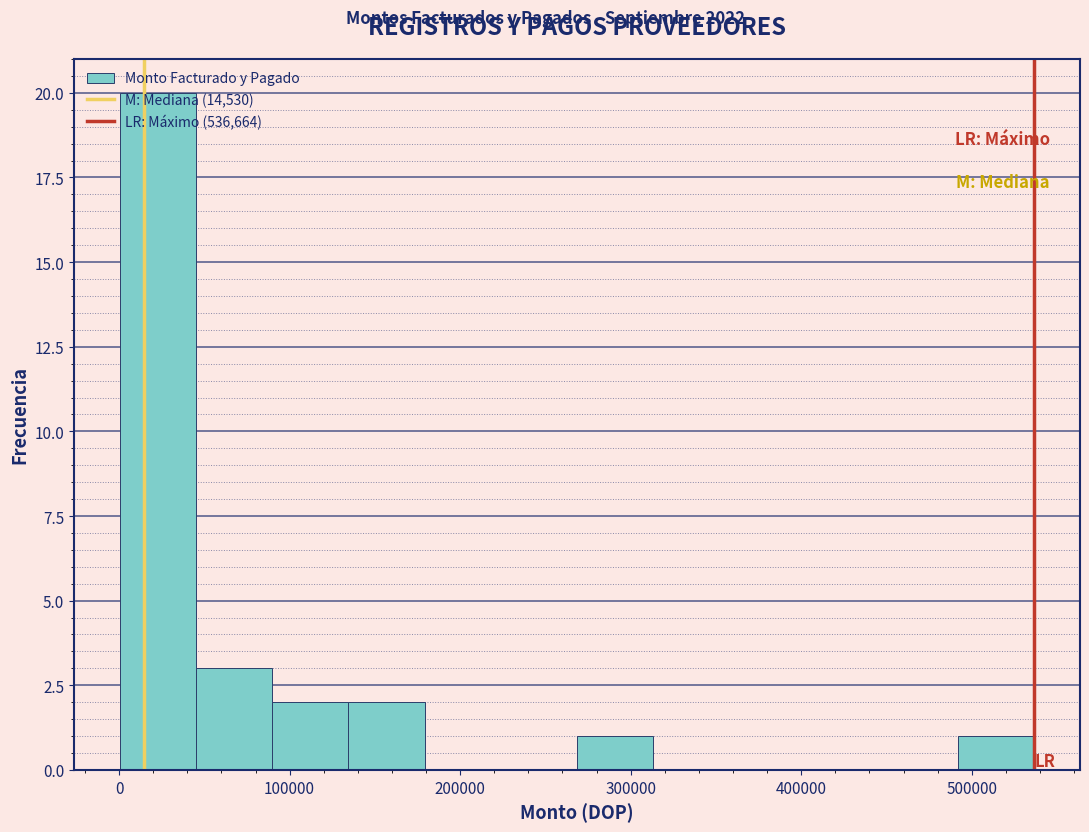

Over which range of the x-axis is the bar tallest?

0 to 50000